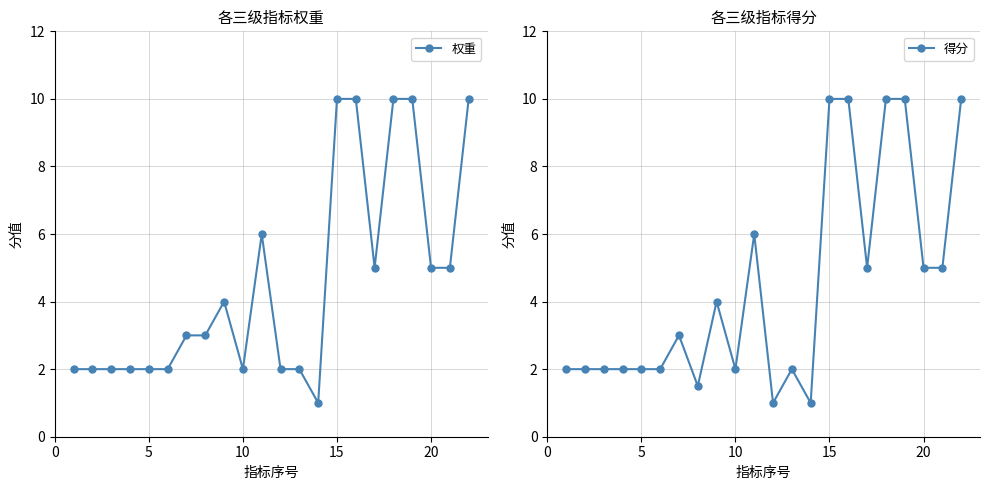

What is the difference between the second highest and minimum values in the 权重 series?

9